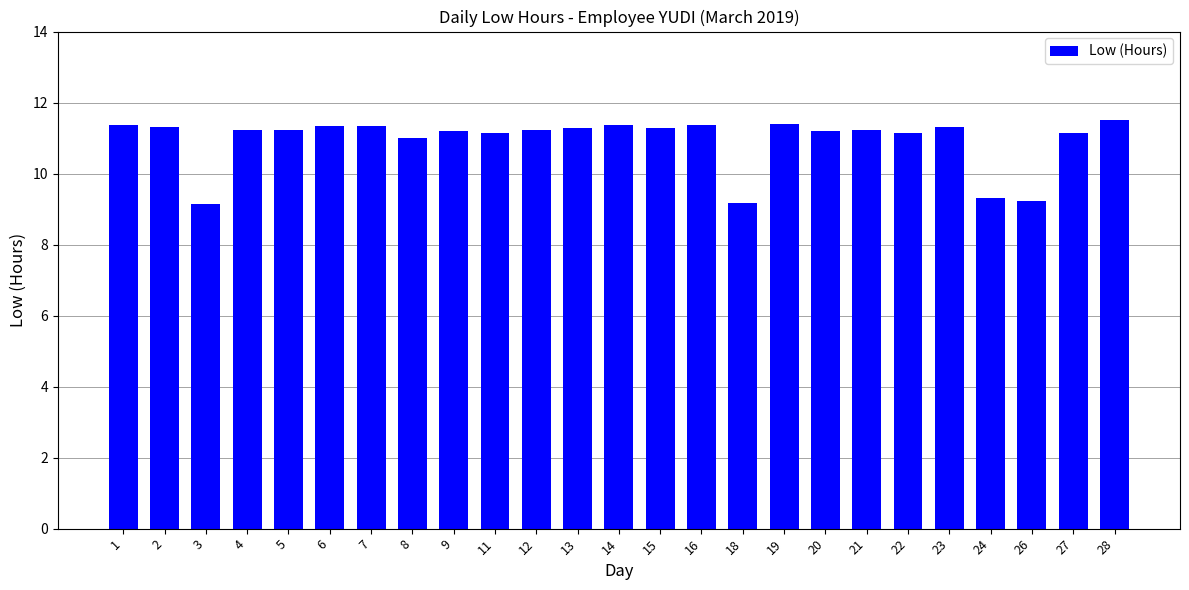

What is the maximum value shown in the chart?

11.5